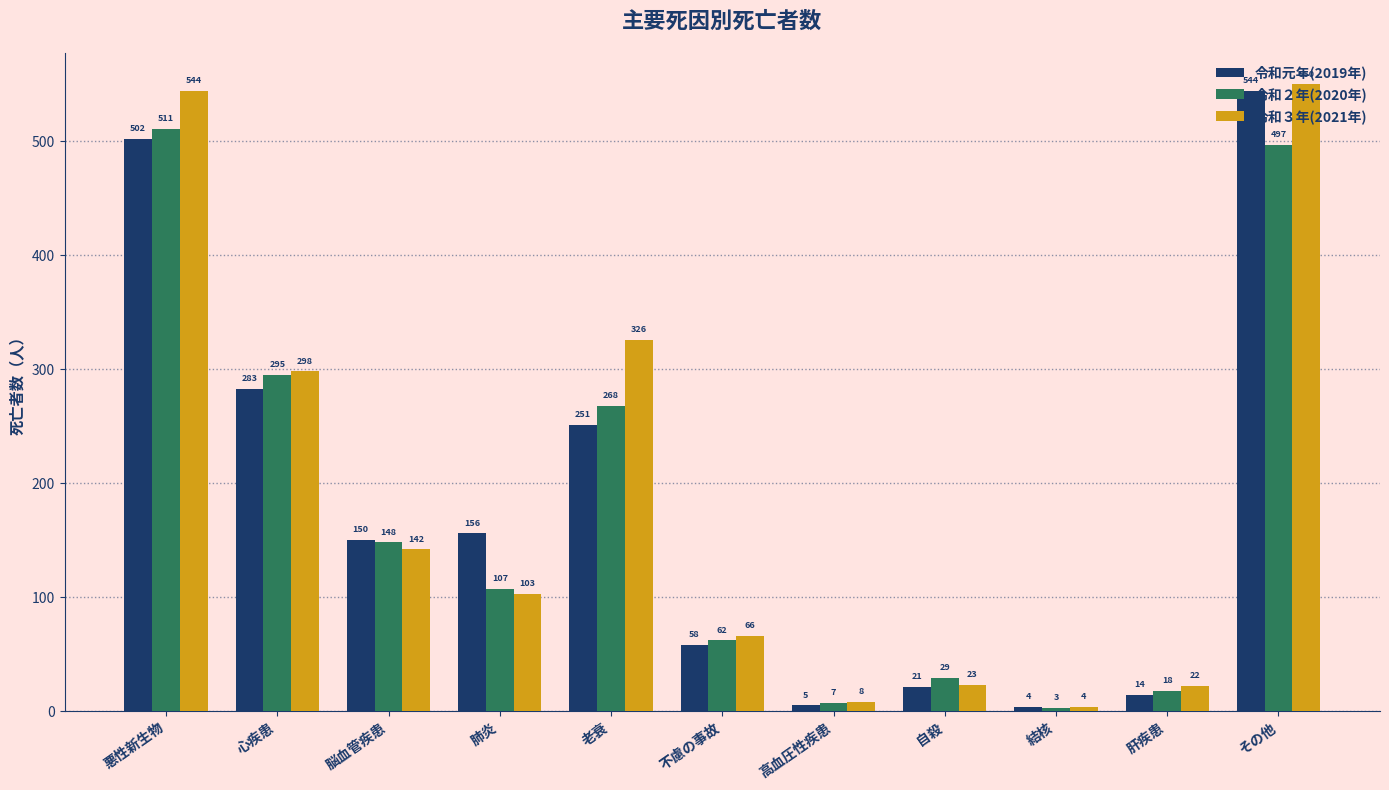

Which series has the widest spread of values?

令和３年(2021年)